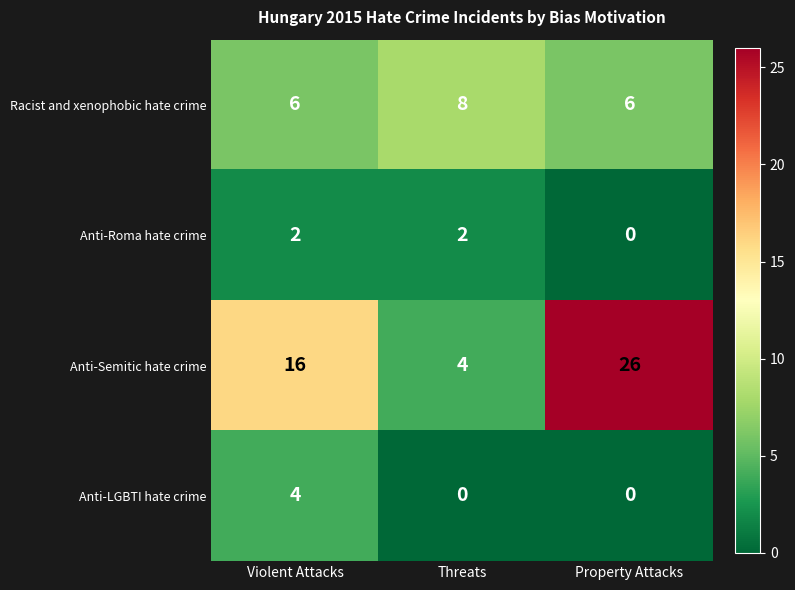

What is the difference between the Anti-LGBTI hate crime values at Violent Attacks and Threats?

4